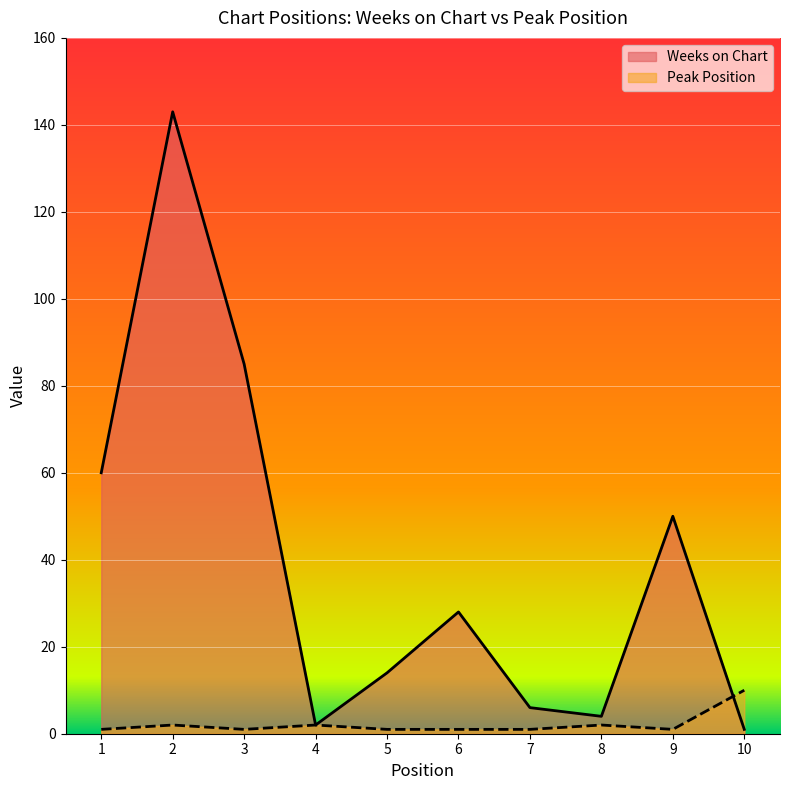

After their last crossing, which series has the higher values: Peak Position or Weeks on Chart?

Peak Position